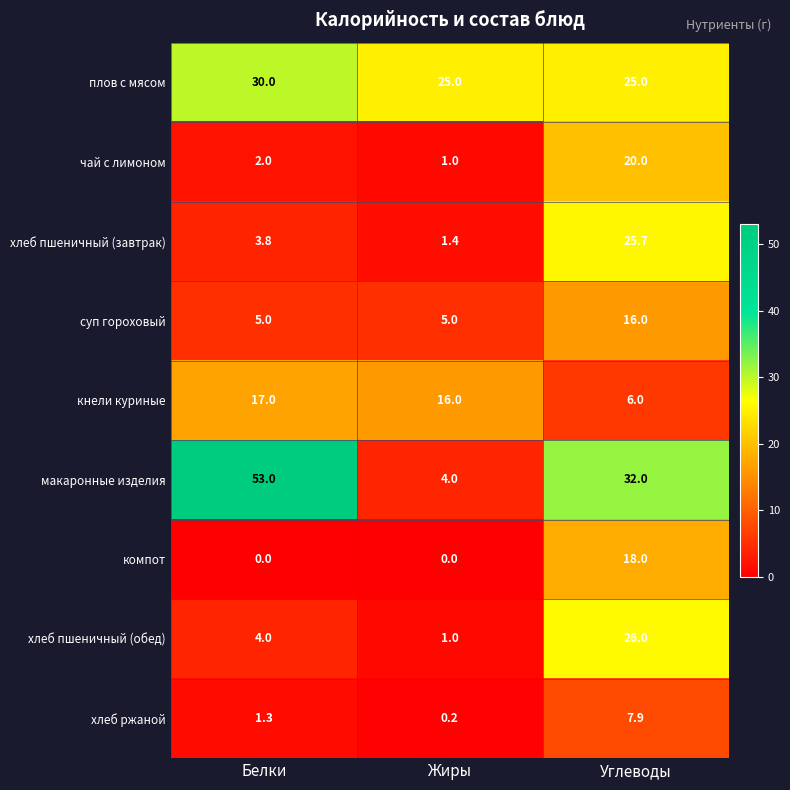

At Белки, list the series in order from smallest to largest.

компот, хлеб ржаной, чай с лимоном, хлеб пшеничный (завтрак), хлеб пшеничный (обед), суп гороховый, кнели куриные, плов с мясом, макаронные изделия